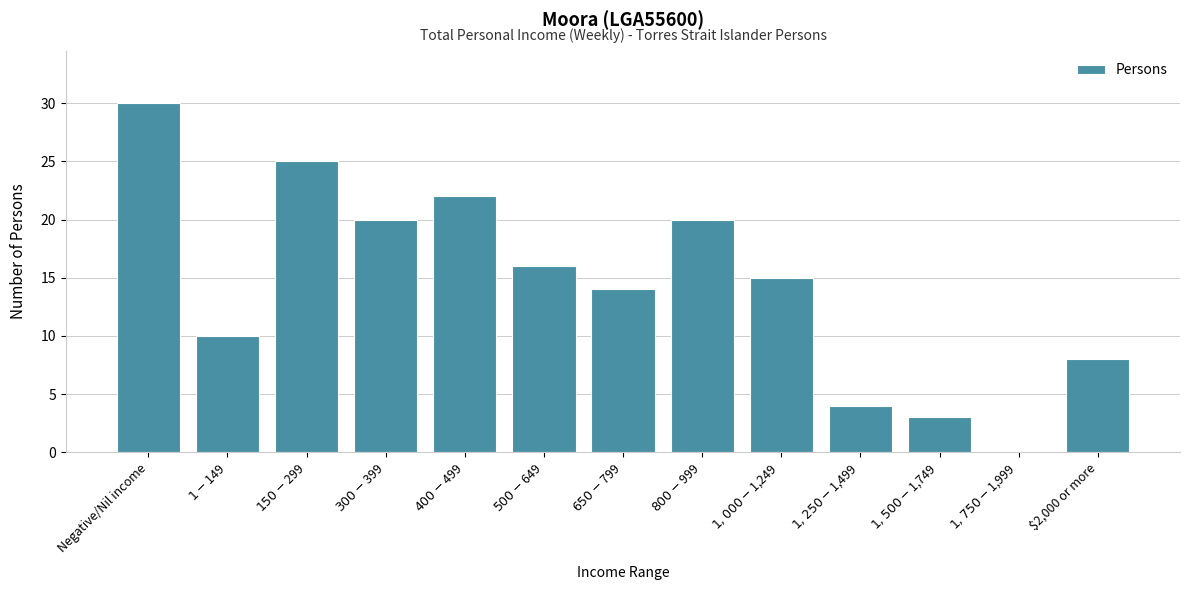

What is the sum of all values?

187